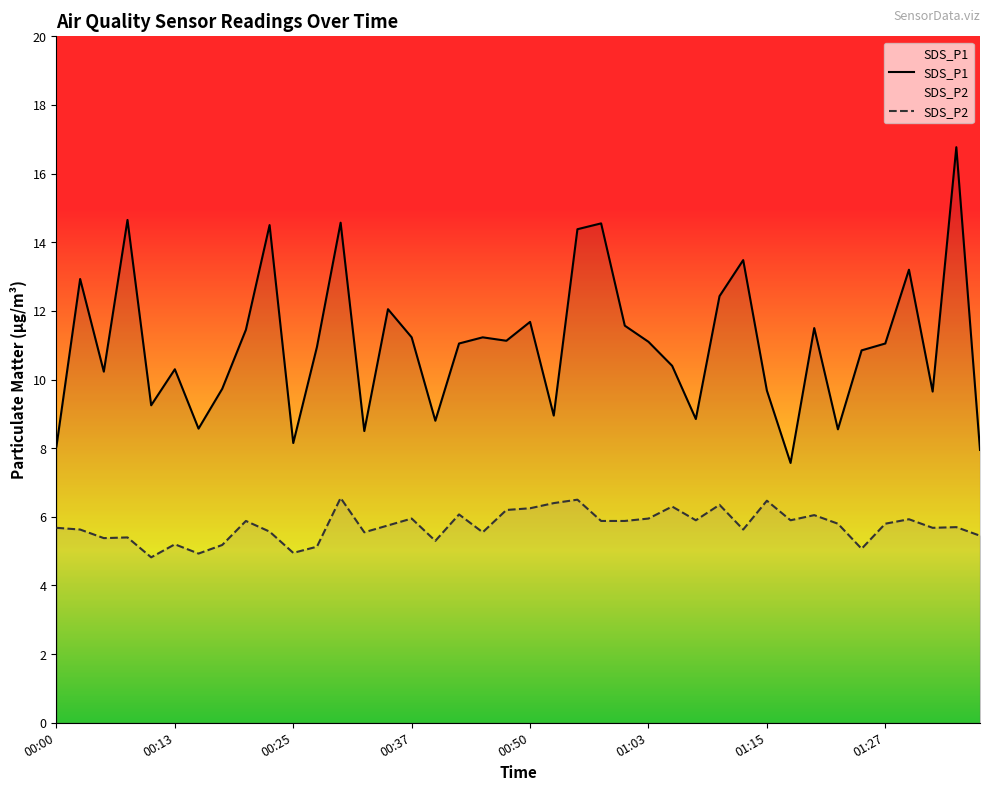

What is the sum of all SDS_P2 values?

229.6